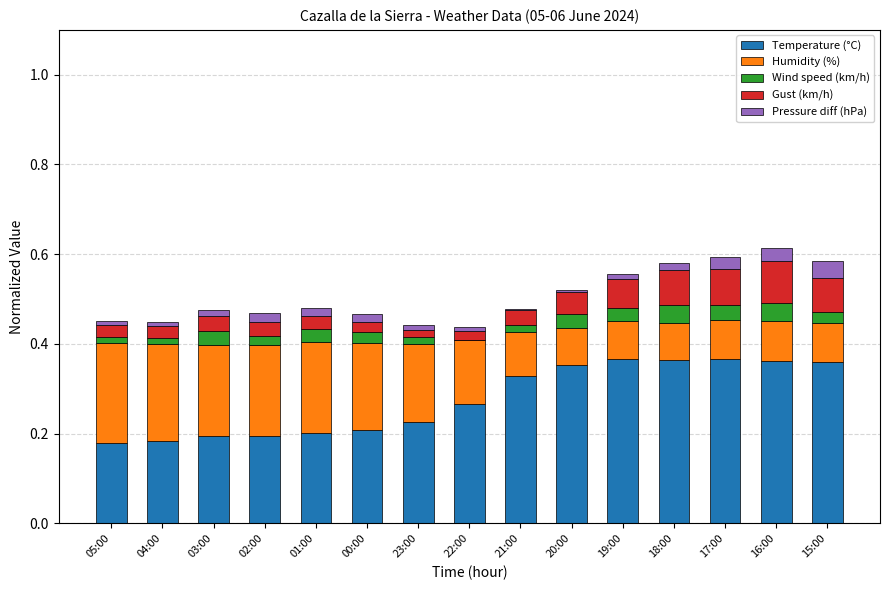

What position from the left is 17:00?

13